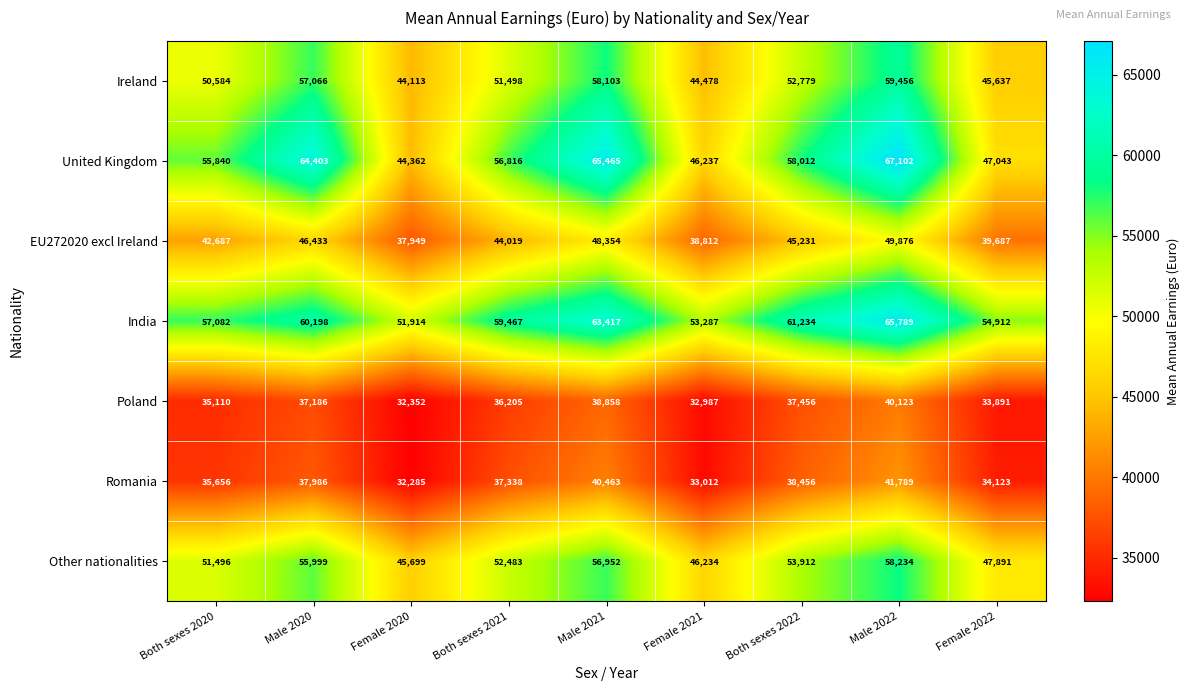

What is the maximum value shown in the chart?

67102